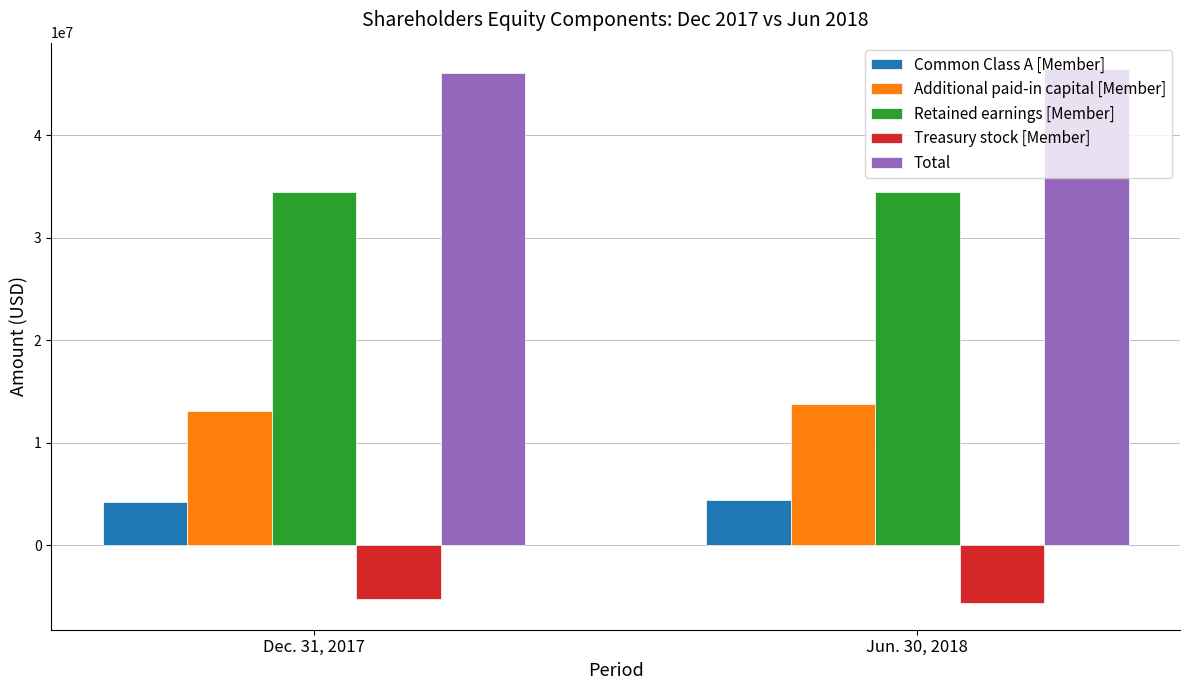

What is the label of the 2nd bar from the right?

Dec. 31, 2017